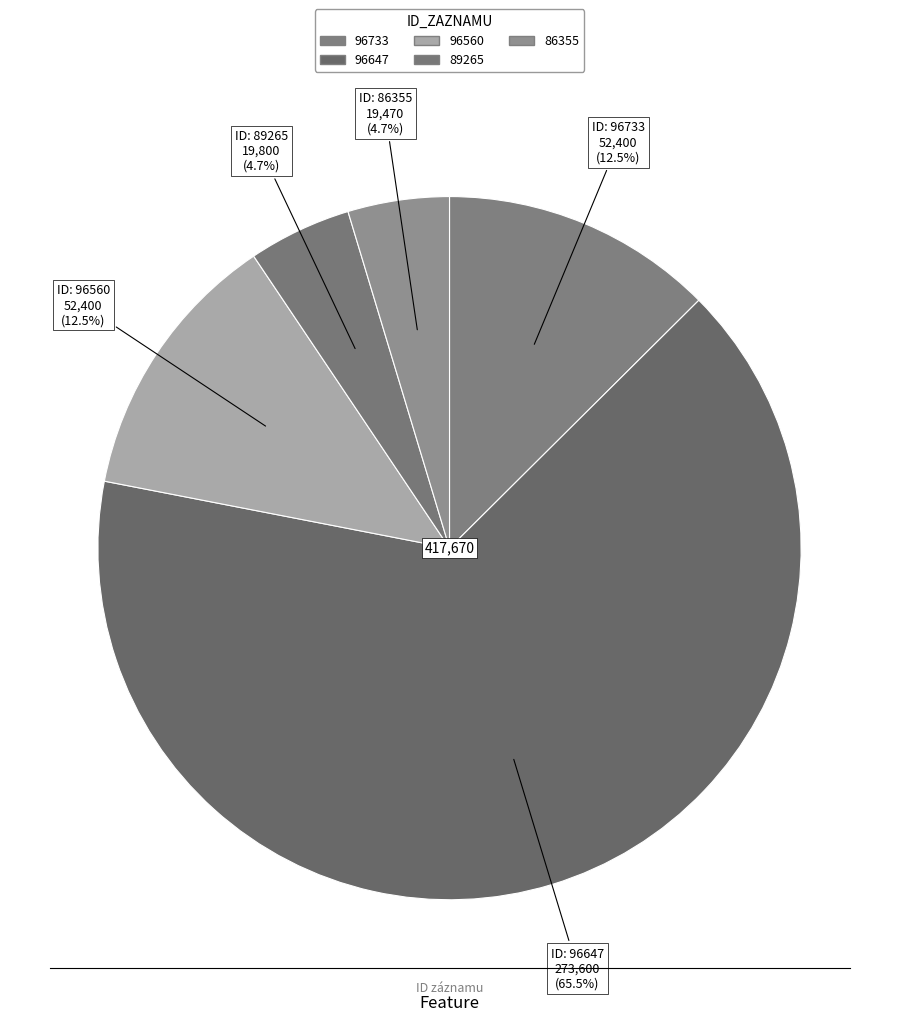

Is 96647 the majority of the pie?

Yes